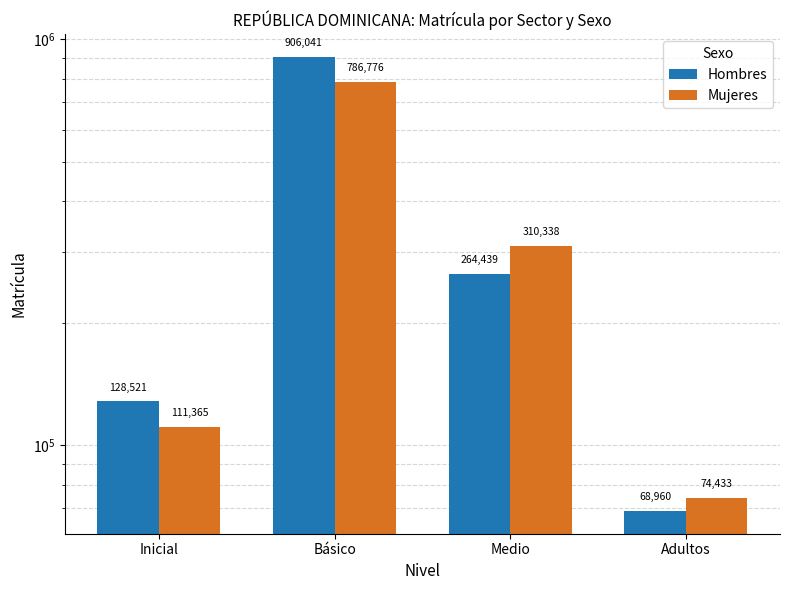

Which label corresponds to the smallest value in the chart?

Adultos